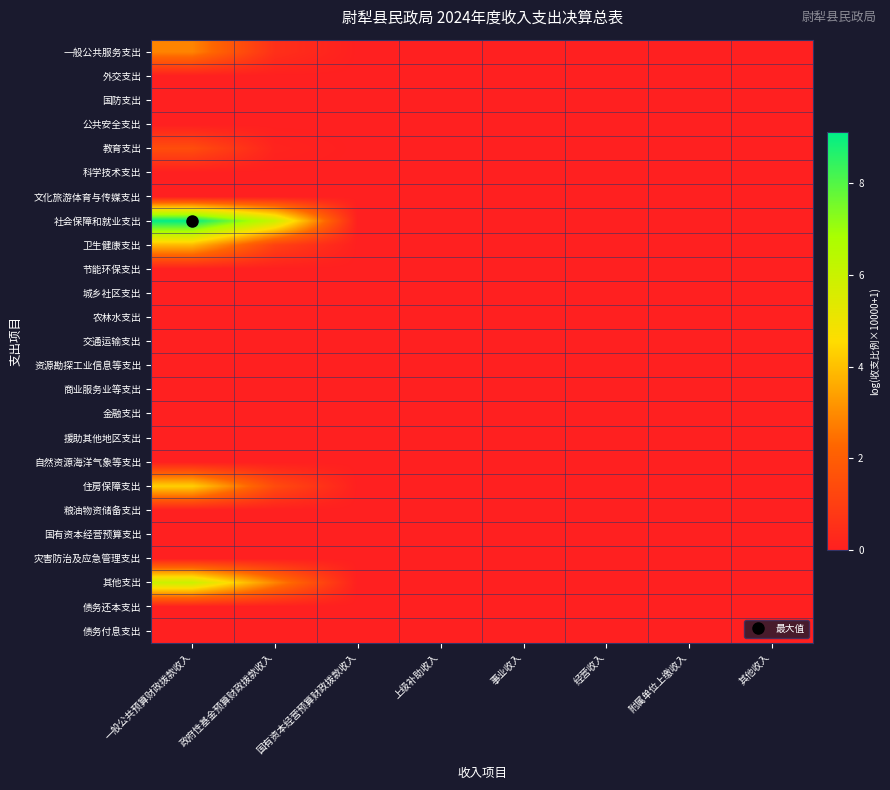

At which category is the sum across all series the highest?

一般公共预算财政拨款收入